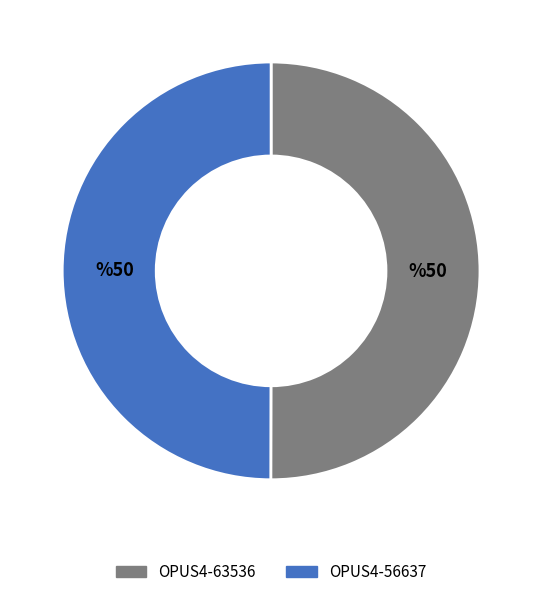

Do OPUS4-63536 and OPUS4-56637 together represent more than half of the pie?

Yes